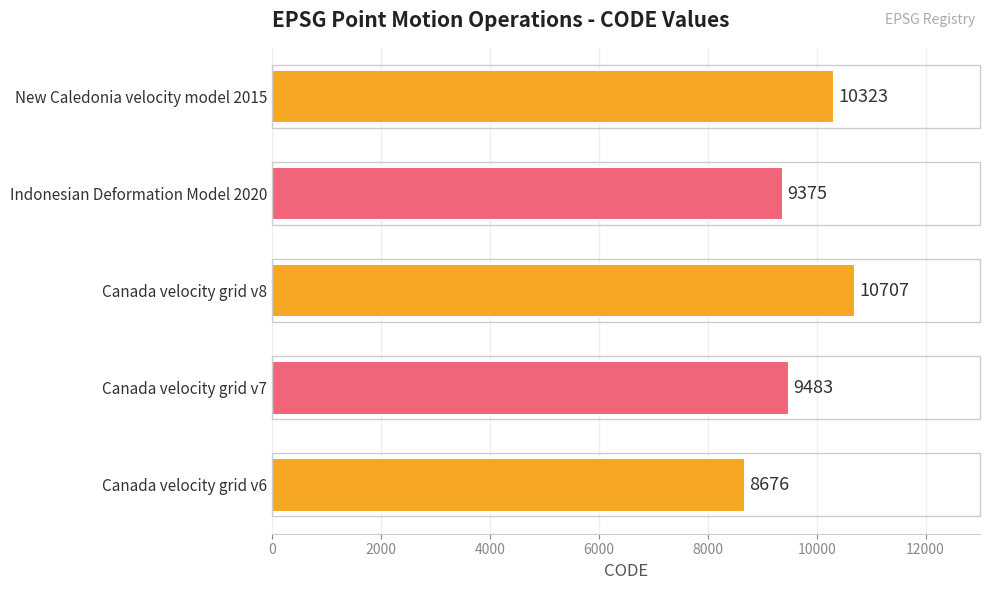

Reading top to bottom, what are all the values shown in this chart?

10323	9375	10707	9483	8676